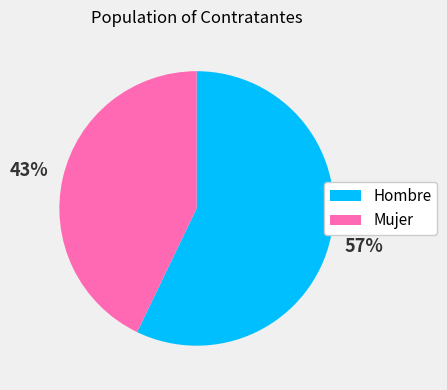

What percentage is the Mujer slice, to the nearest percent?

43%